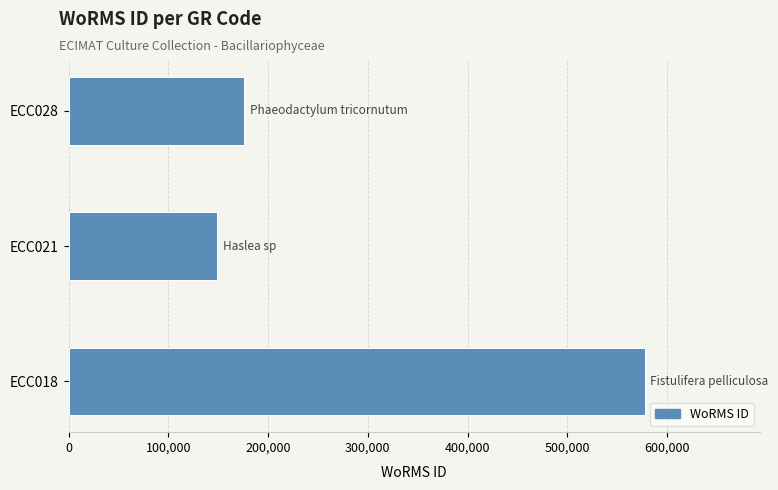

The value at ECC028 is 175584. True or false?

True